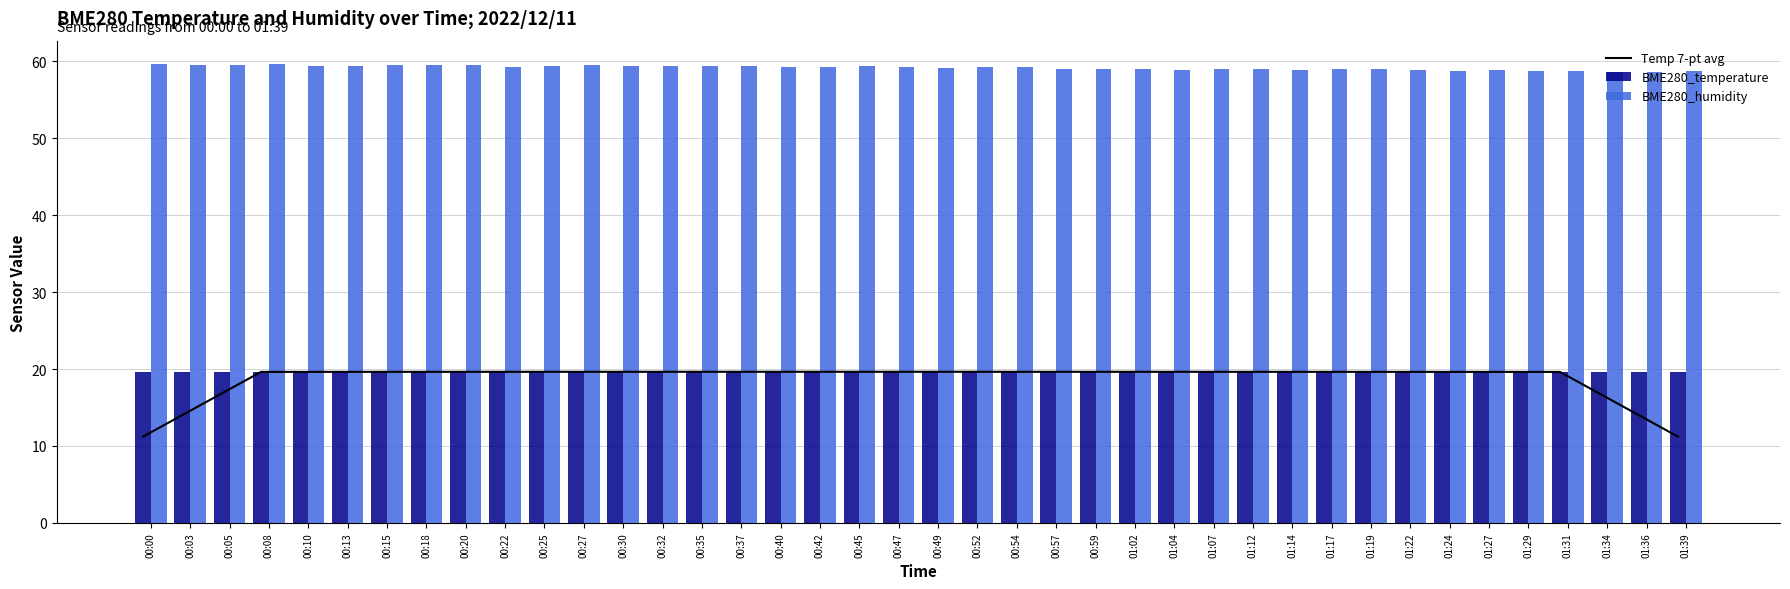

Is the value of BME280_humidity at 00:15 greater than the value of BME280_temperature at 01:29?

Yes